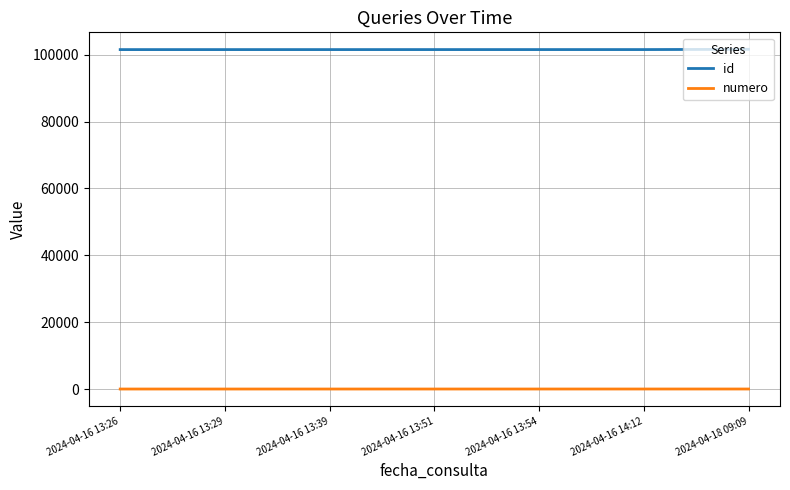

What is the sum of all numero values?

28